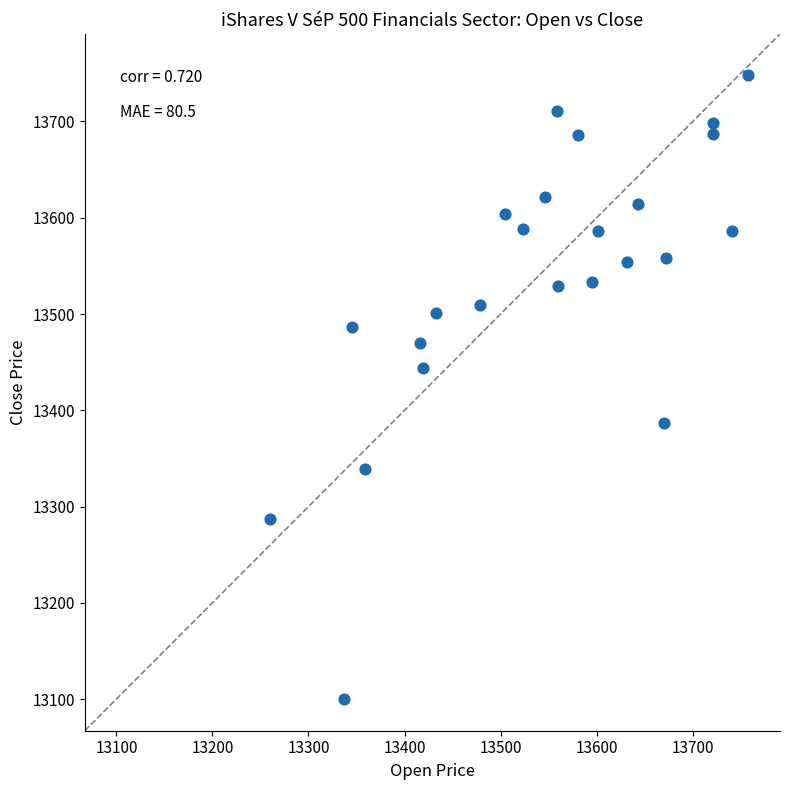

What is the range of X values (max minus min)?

498